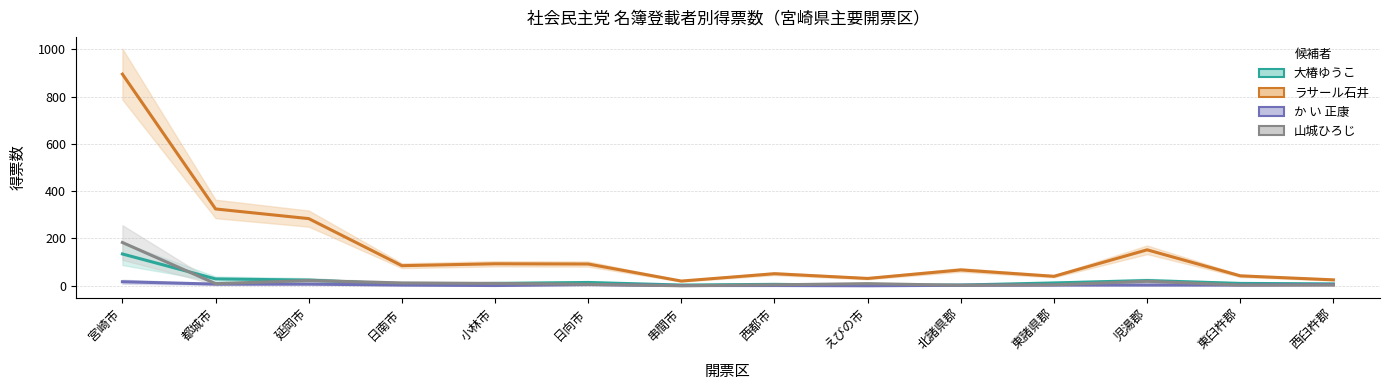

What is the value of the 大椿ゆうこ point at the 11th from the left?

12.0